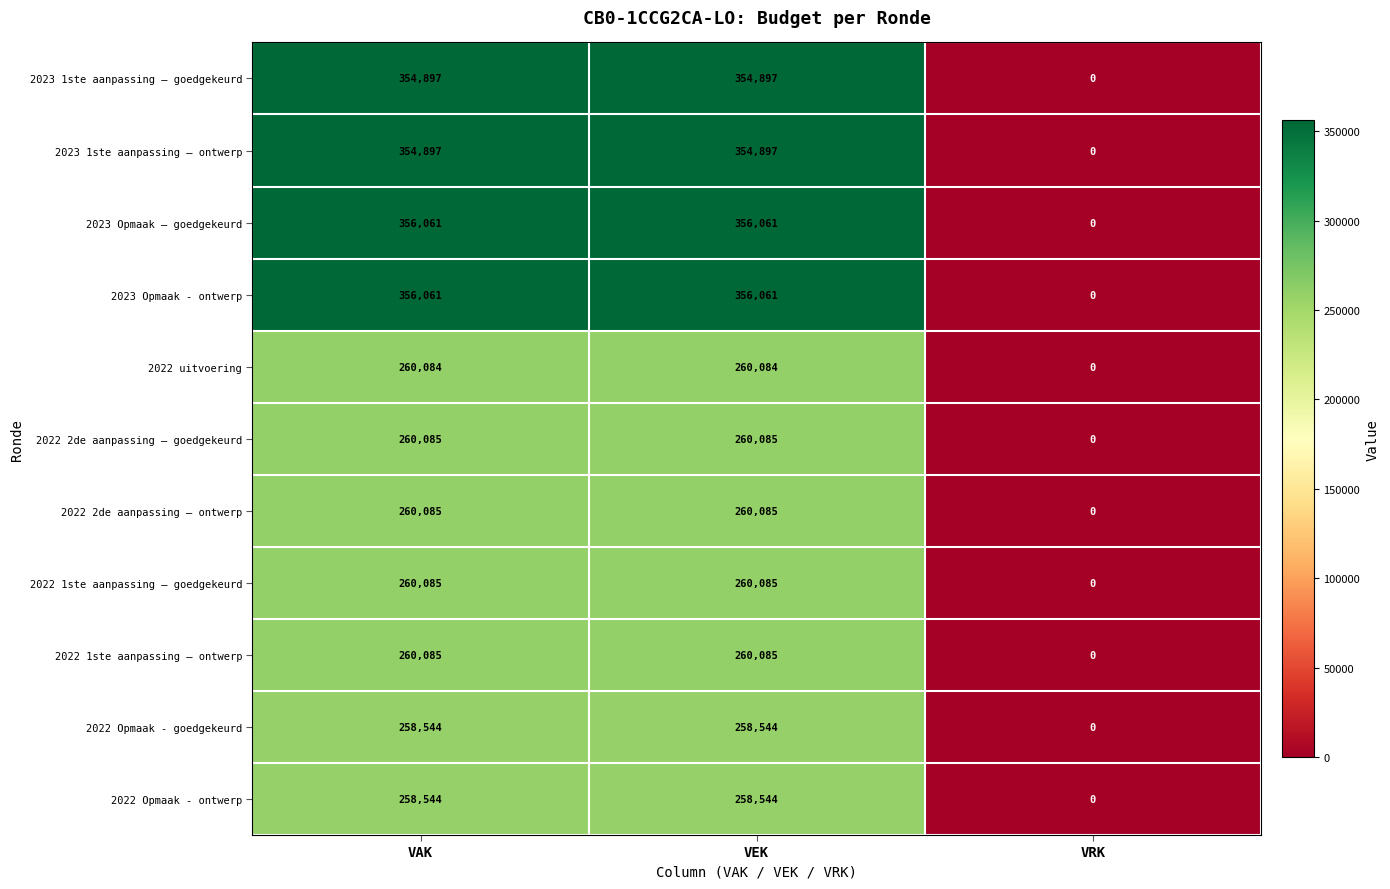

True or false: 2023 Opmaak – goedgekeurd has a value of 356061 at VAK.

True